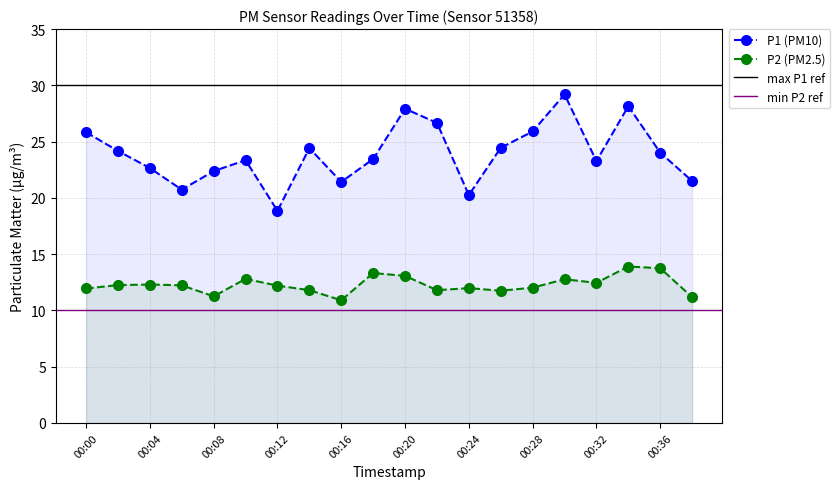

What is the difference between the P2 values at 00:26 and 00:08?

0.5